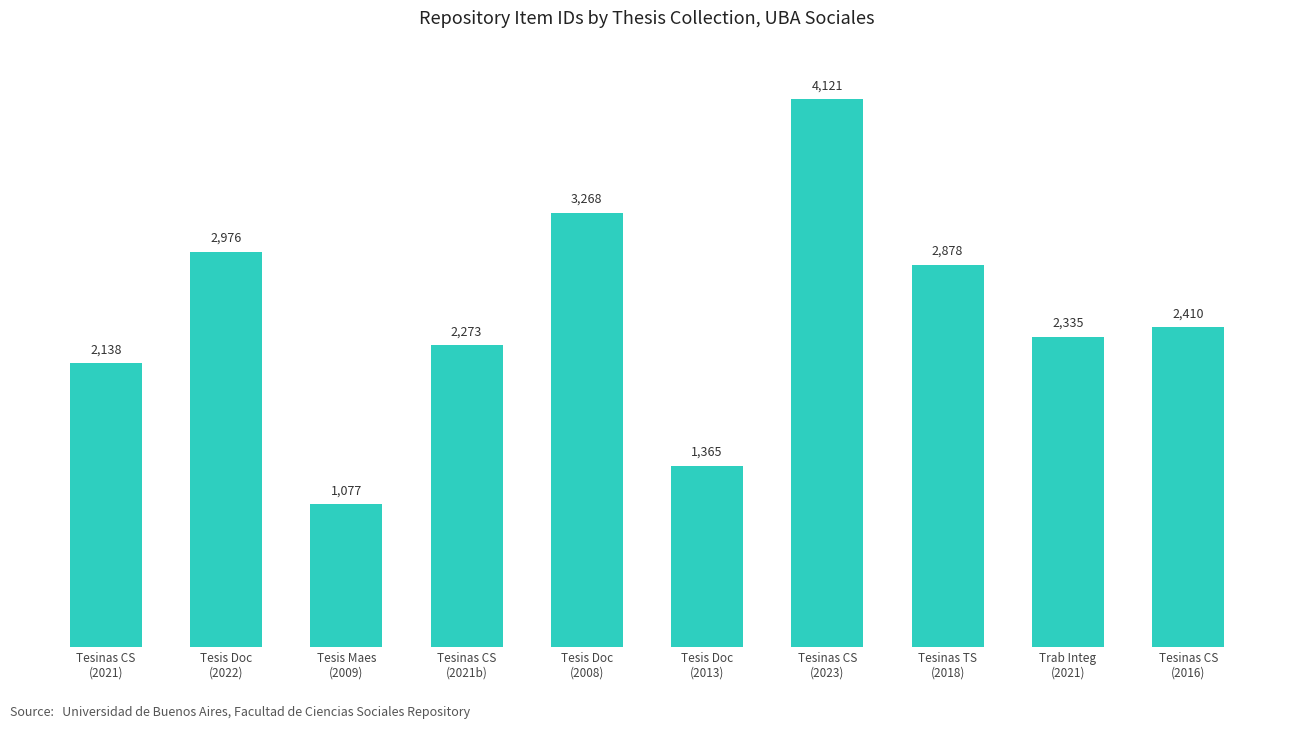

True or false: the data shows 2410 at Tesinas CS
(2016).

True